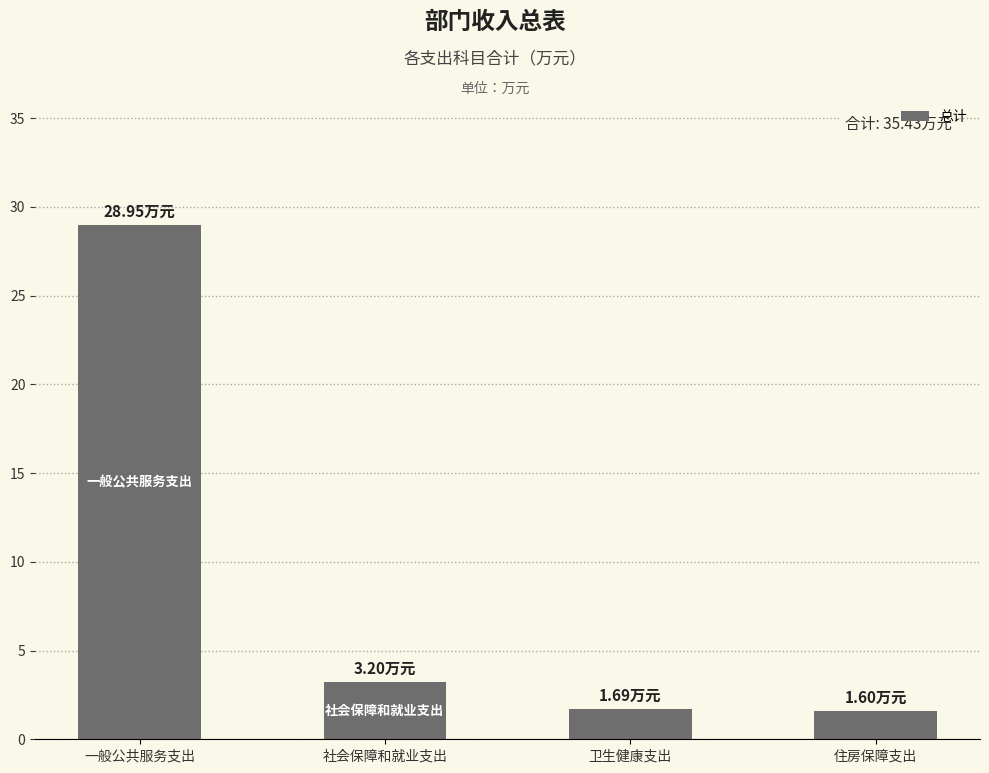

Does the chart contain stacked bars?

No